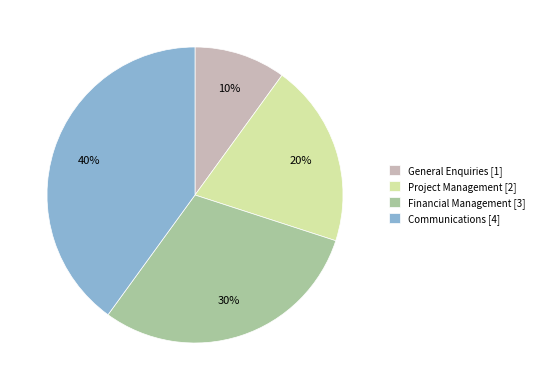

Is Financial Management the majority of the pie?

No